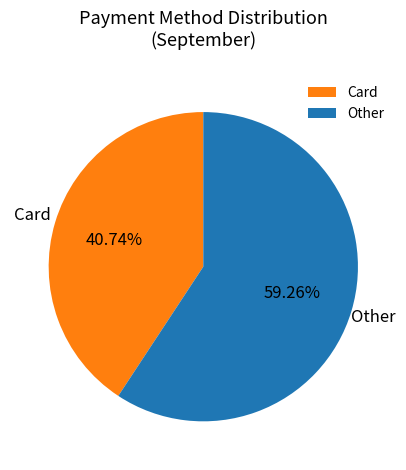

What is the largest slice in the pie chart?

Other